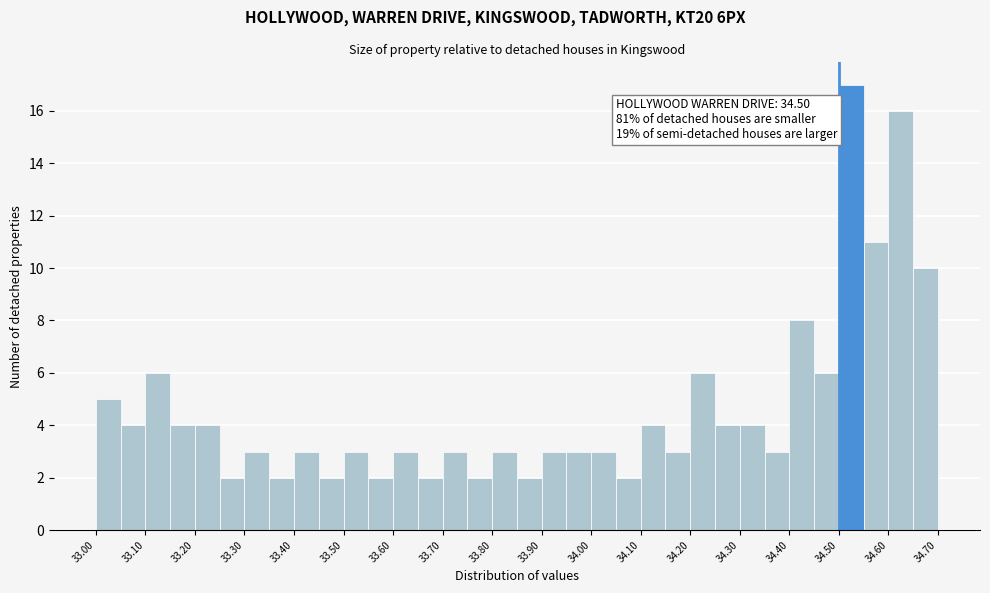

Which range on the x-axis has the tallest bar?

34.50 to 34.55